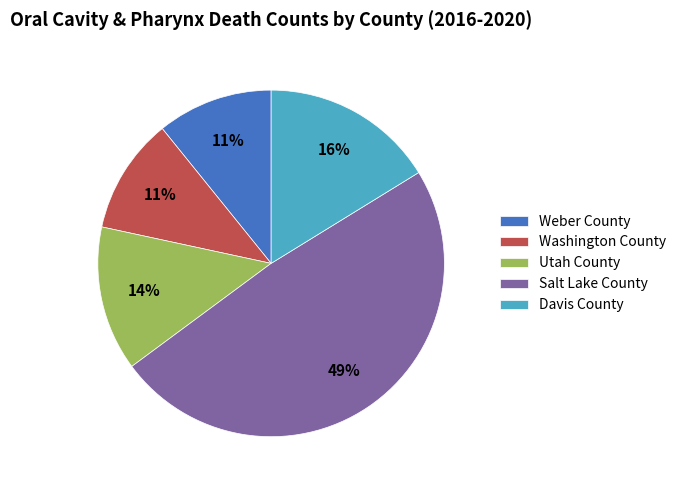

Does any single category account for the majority?

No